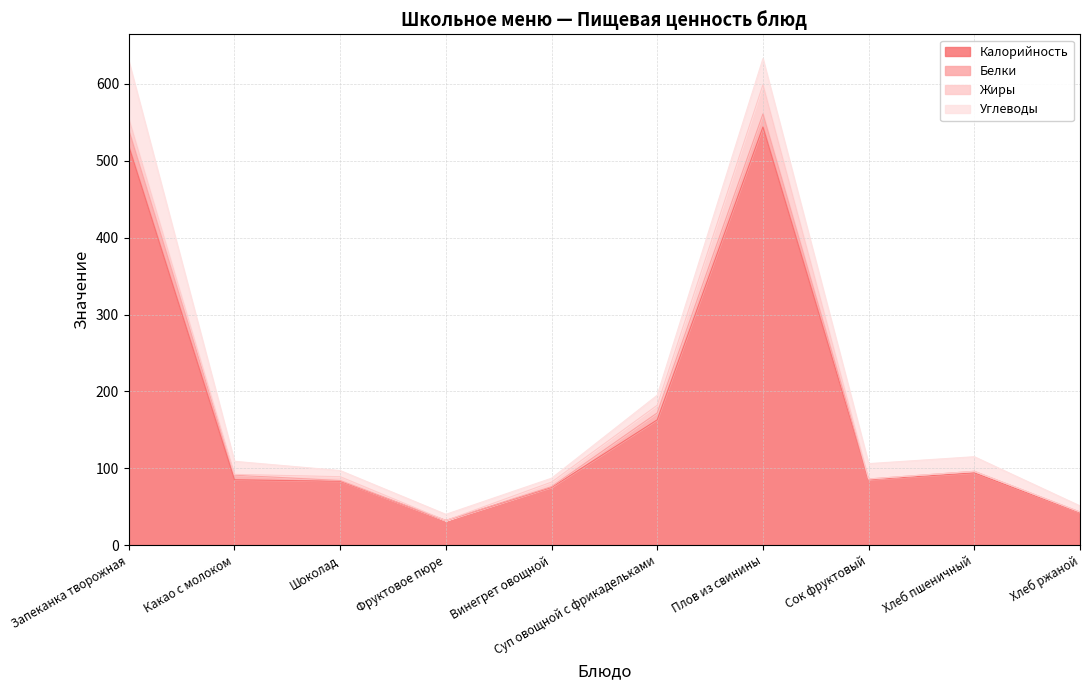

How many values in the Жиры series exceed 5?

4